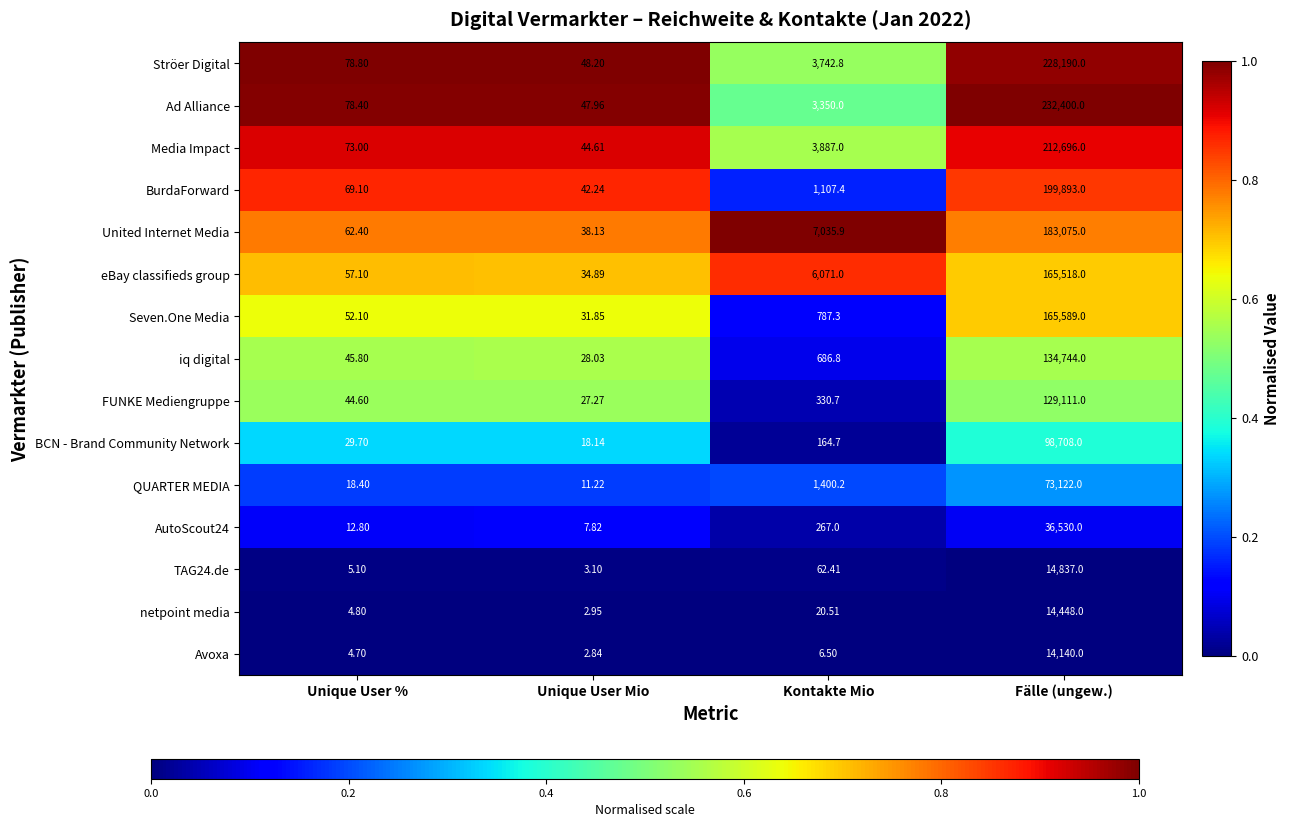

Where is BurdaForward nearest to the value 99967?

Kontakte Mio